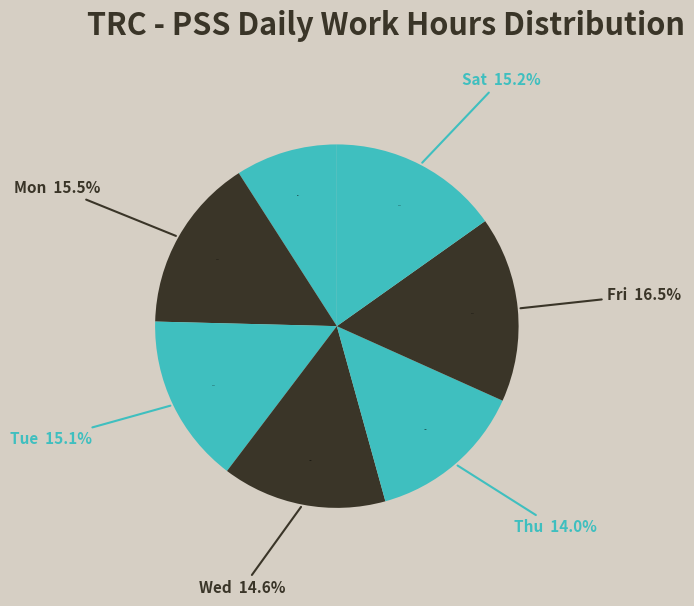

Which has a higher value, Thu or Mon?

Mon